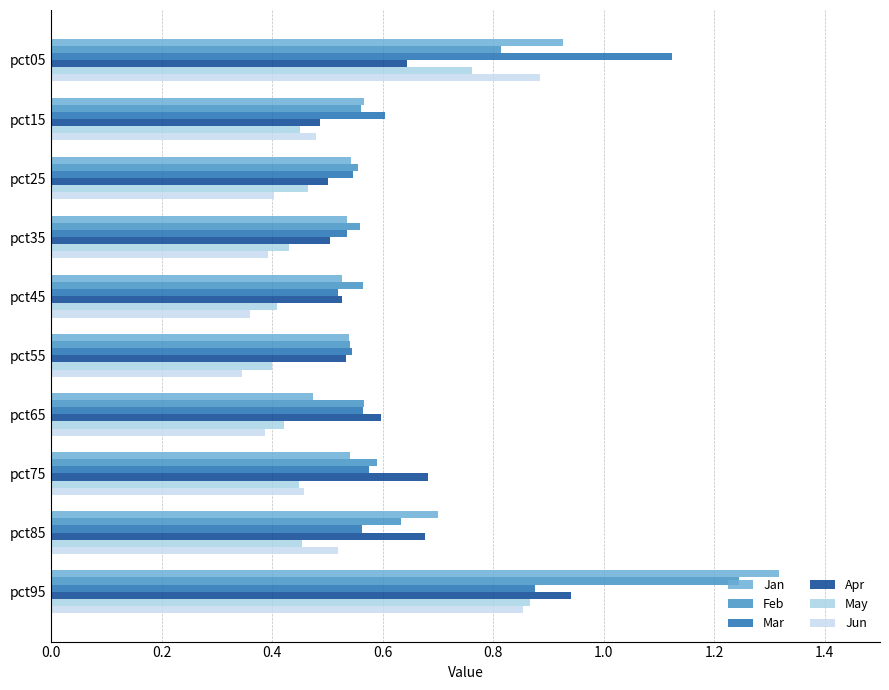

How many distinct data groups are displayed?

6